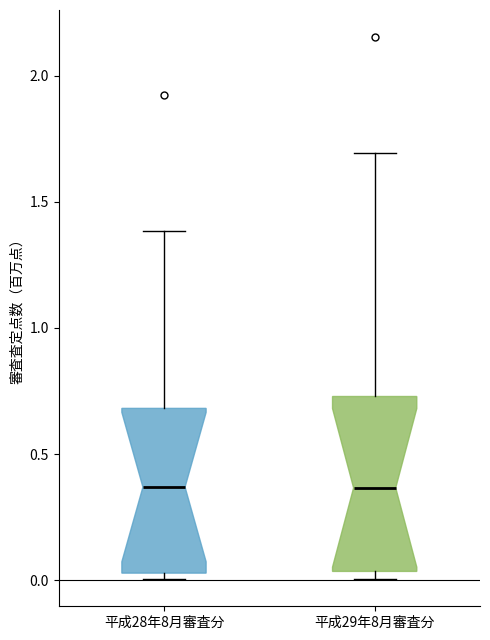

Reading left to right, read every box against the y-axis: the position of its median line, the range the box covers, and the ends of its whiskers. The values are not printed on the chart, so give them approximately, as read against the axis.

平成28年8月審査分: median 0.35, box 0.05 to 0.70, whiskers 0.00 to 1.40
平成29年8月審査分: median 0.35, box 0.05 to 0.75, whiskers 0.00 to 1.70